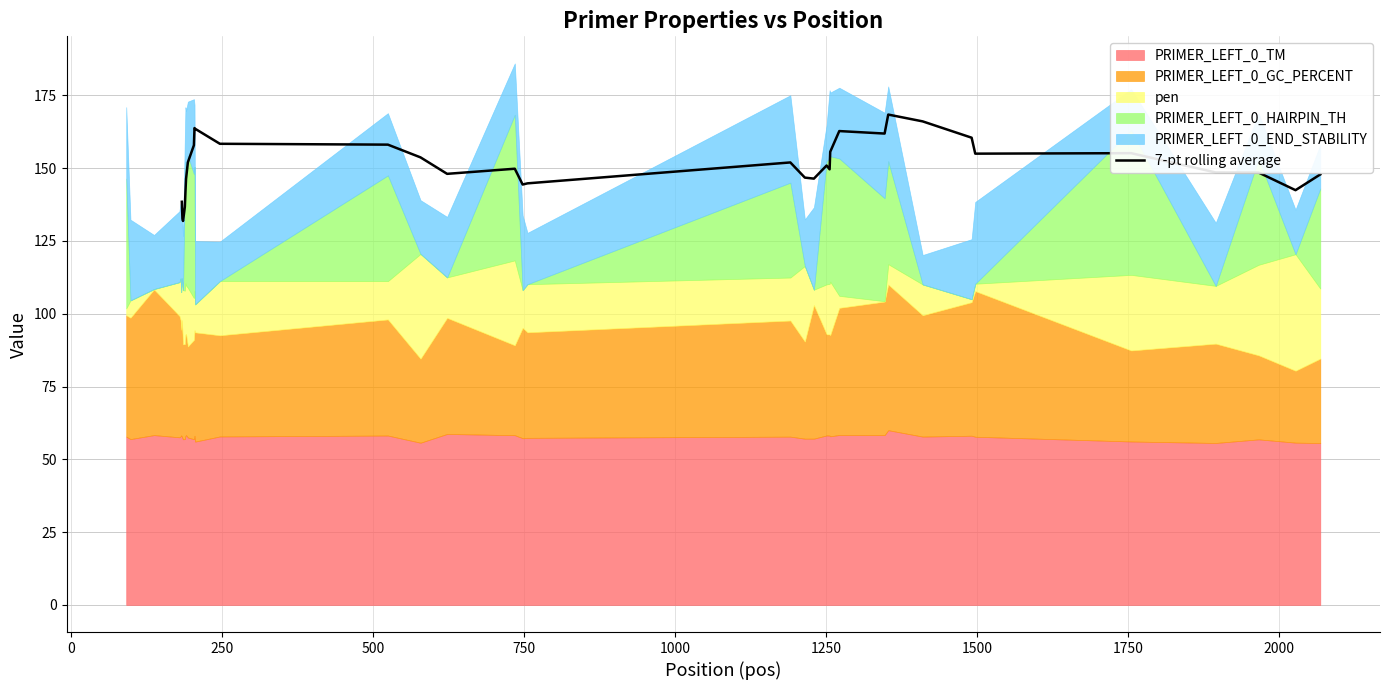

What is the maximum value for 7-pt rolling average?

168.4